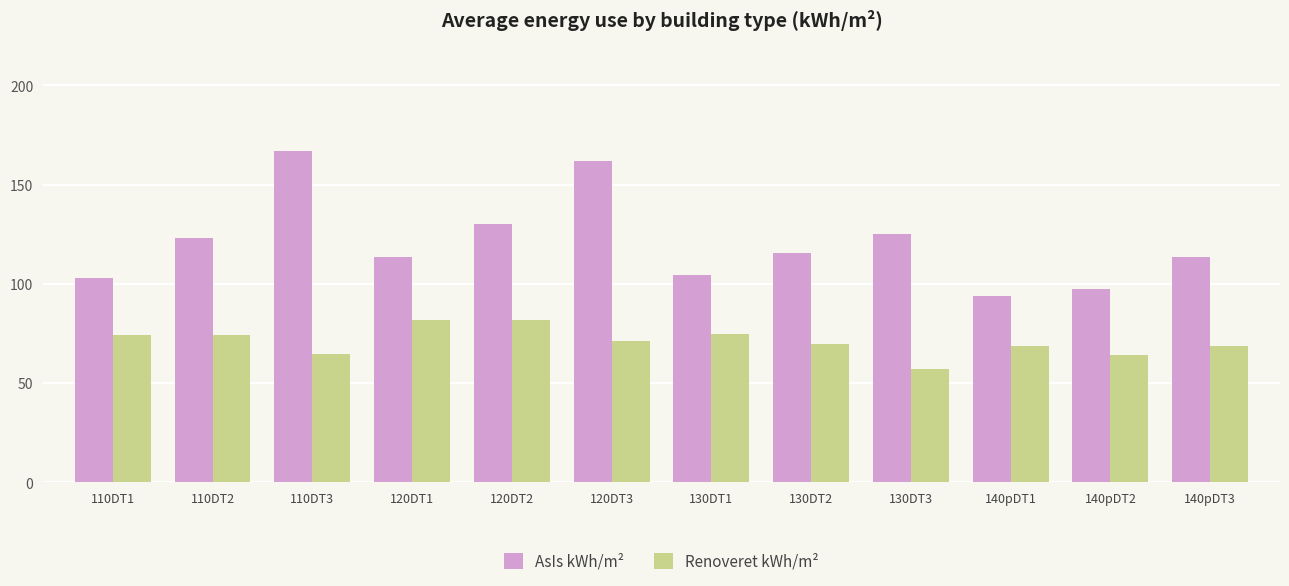

What is the label of the 12th bar from the left?

140pDT3